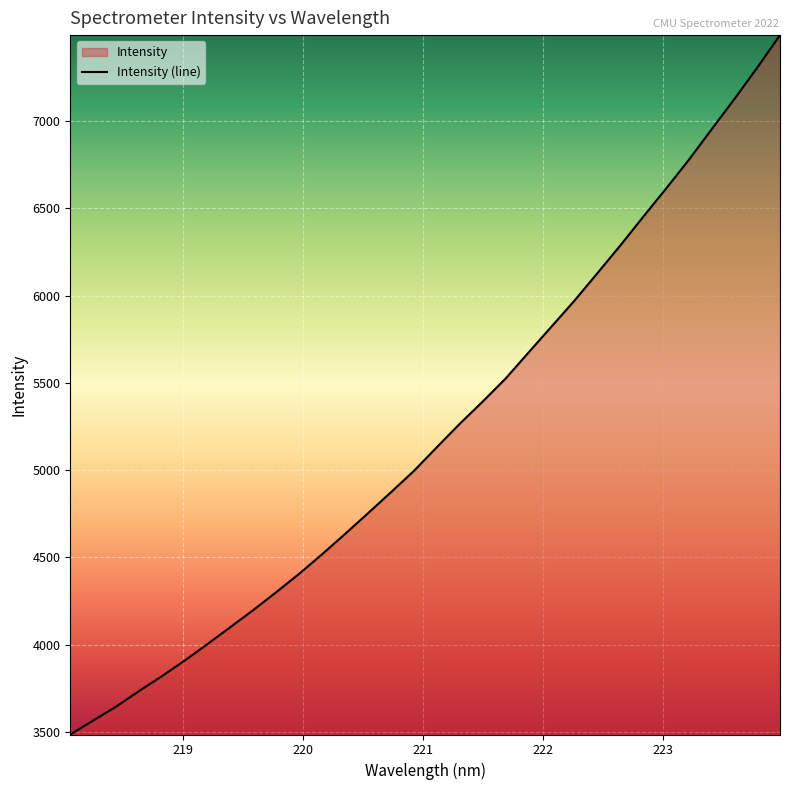

What is the average value?

5214.3